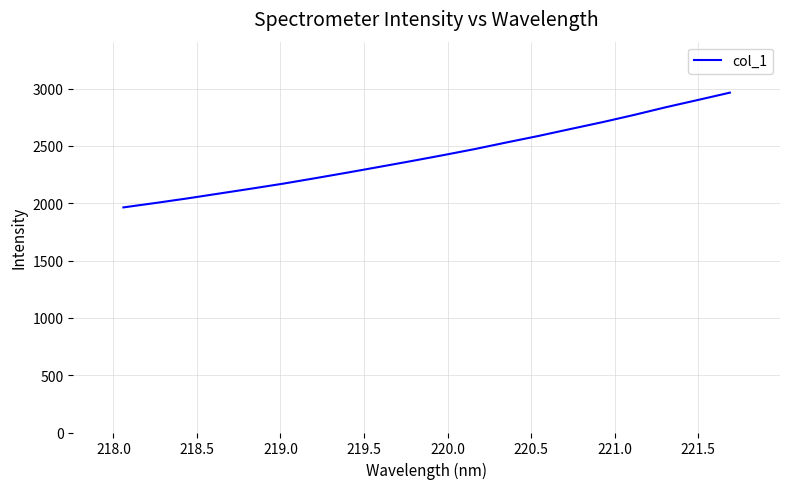

What is the greatest value displayed?

2965.3